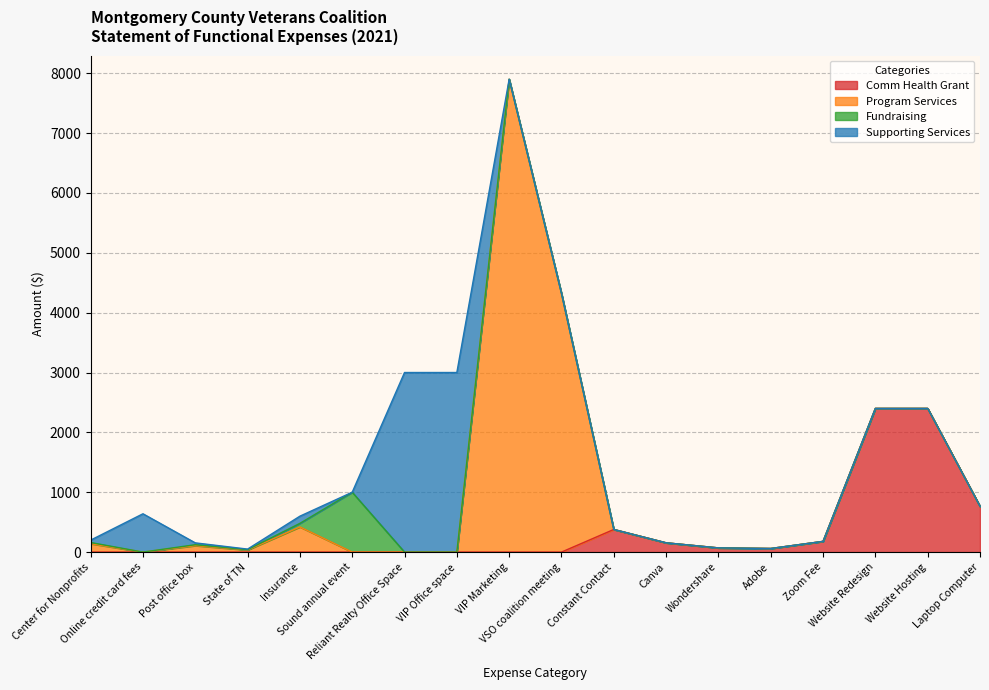

The value of Fundraising at VIP Office space is 634.2. True or false?

False